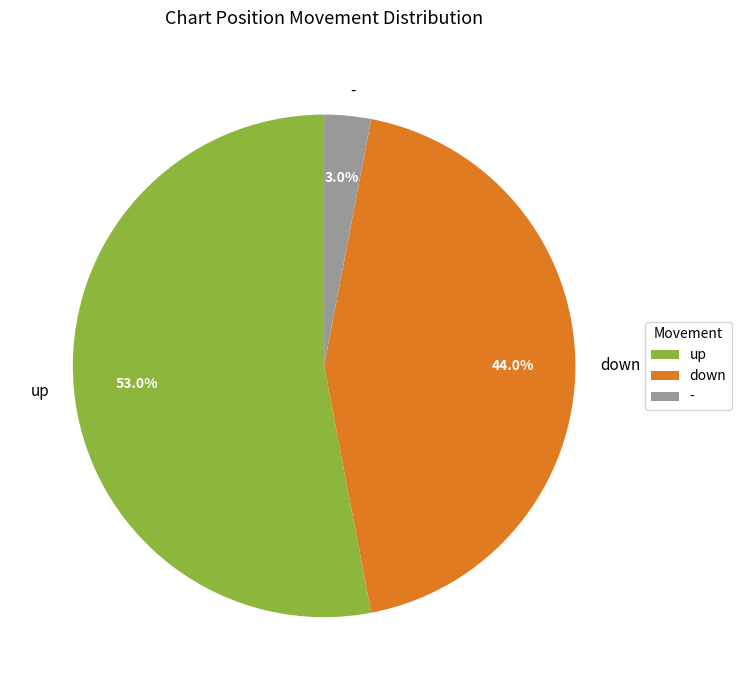

To the nearest percent, what is the difference between the - and down slice percentages?

41%